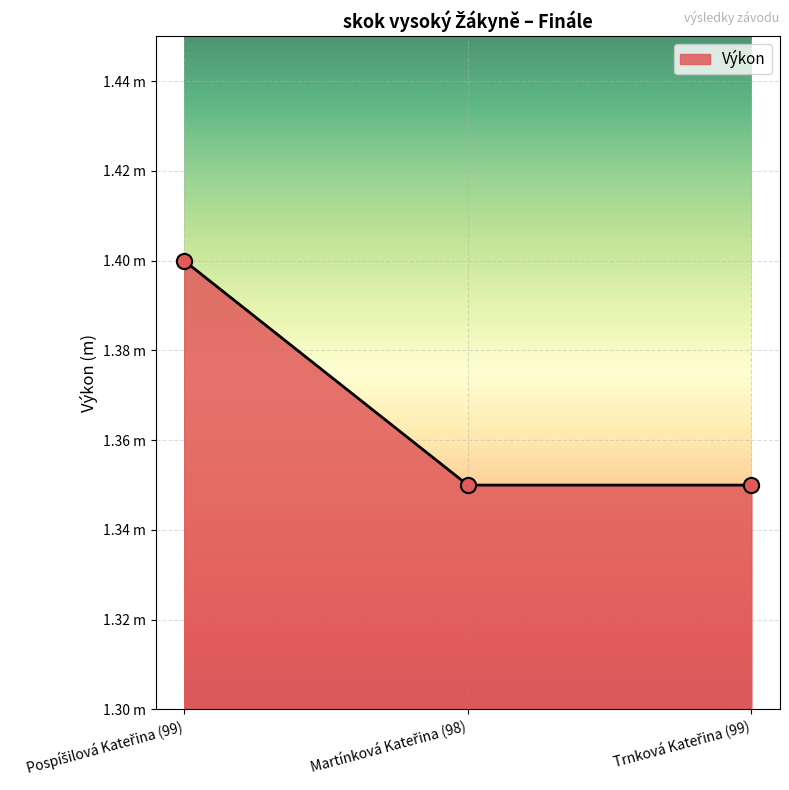

What is the ratio of the value at Pospíšilová Kateřina (99) to the value at Trnková Kateřina (99)?

1.0